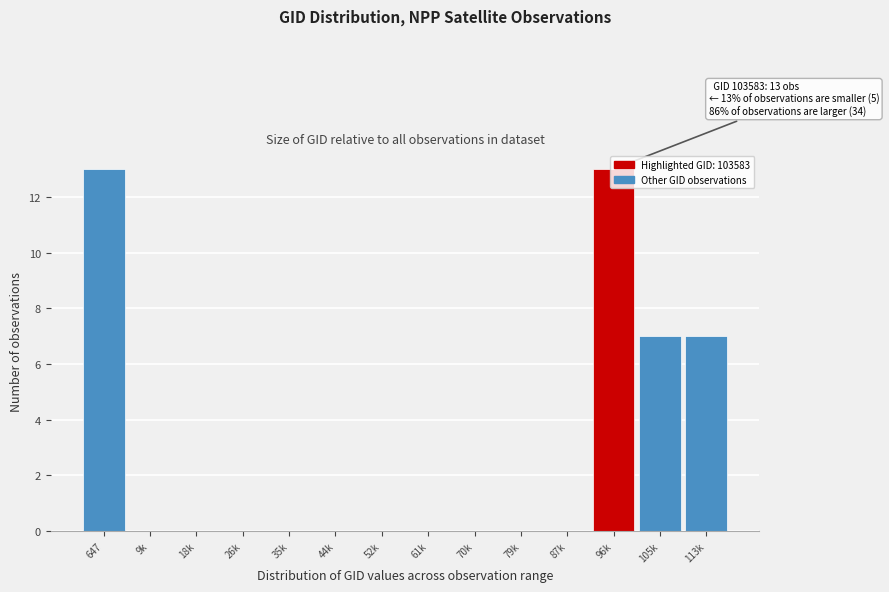

What is the sum of the values at 96k and 52k?

13